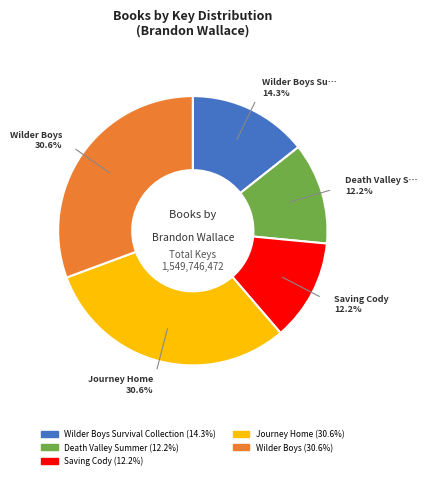

Is there any slice that represents more than half of the pie?

No